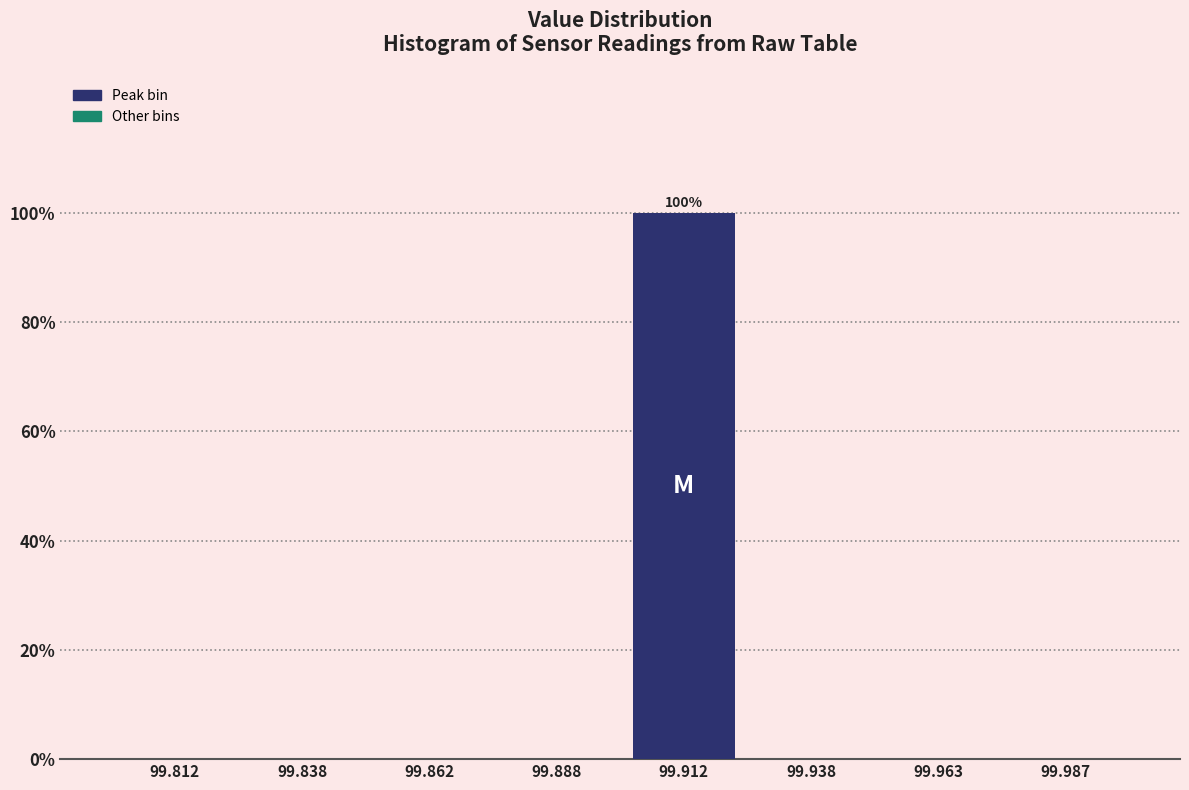

Which range on the x-axis has the tallest bar?

99.900 to 99.925